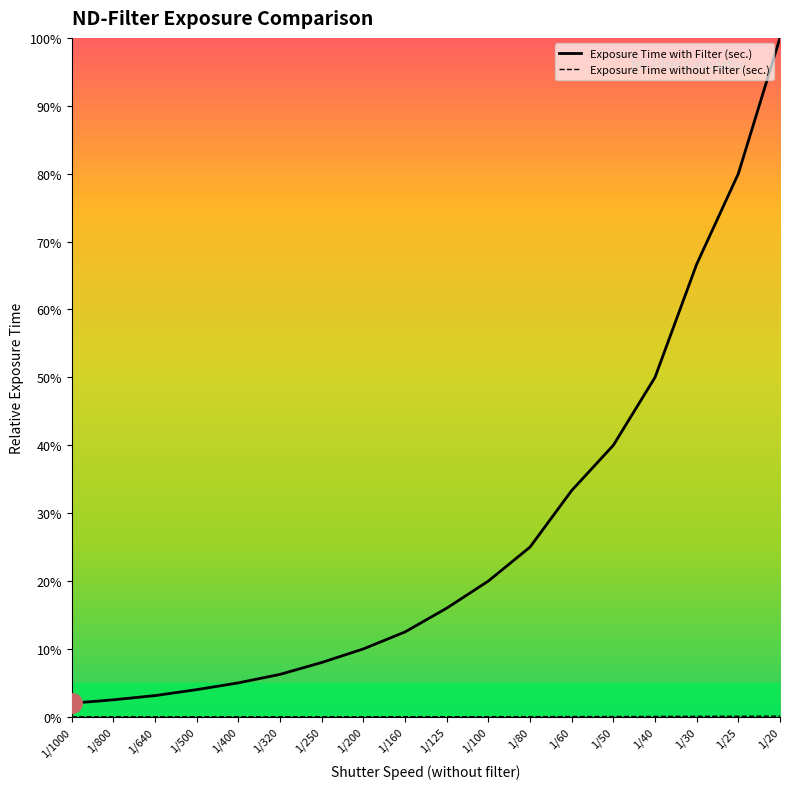

Count the number of categories in the chart.

18